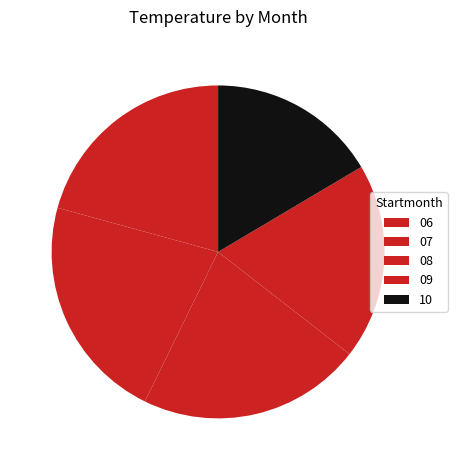

To the nearest percent, what is the difference between the 06 and 09 slice percentages?

1%